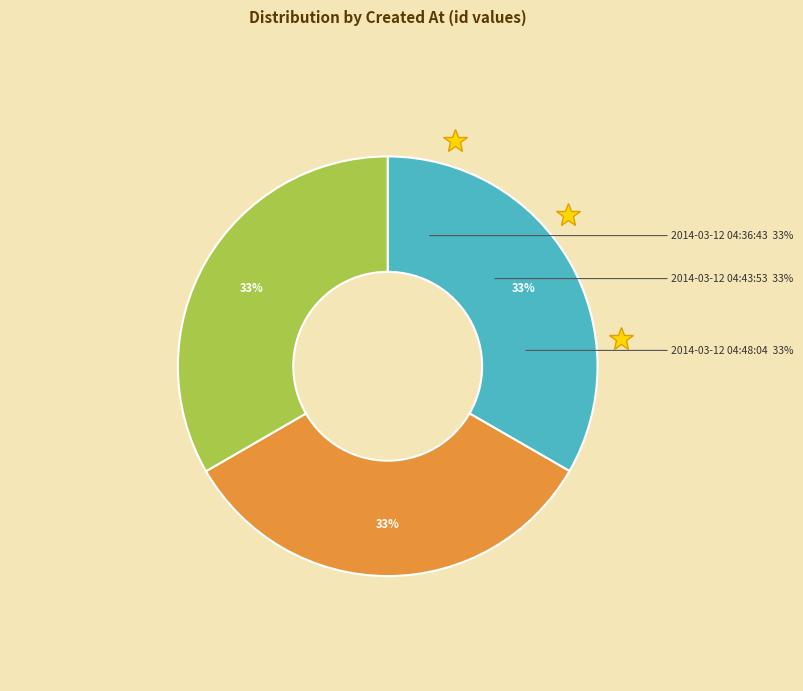

Count the number of slices in the pie.

3